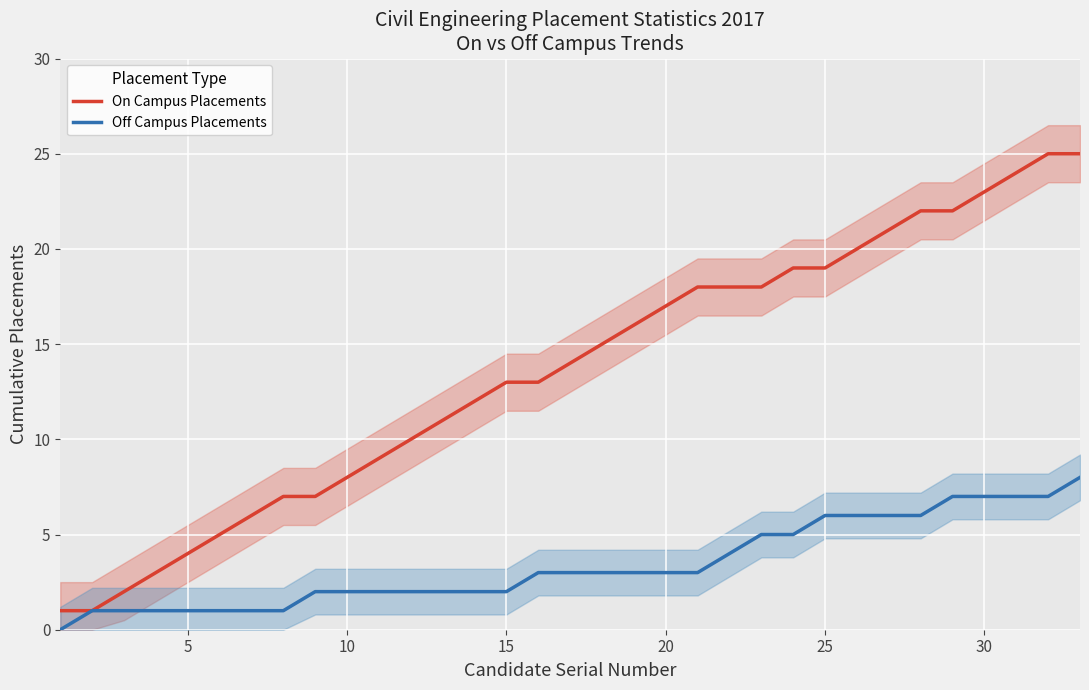

Is it true that Off Campus Placements equals 3 at 20?

True